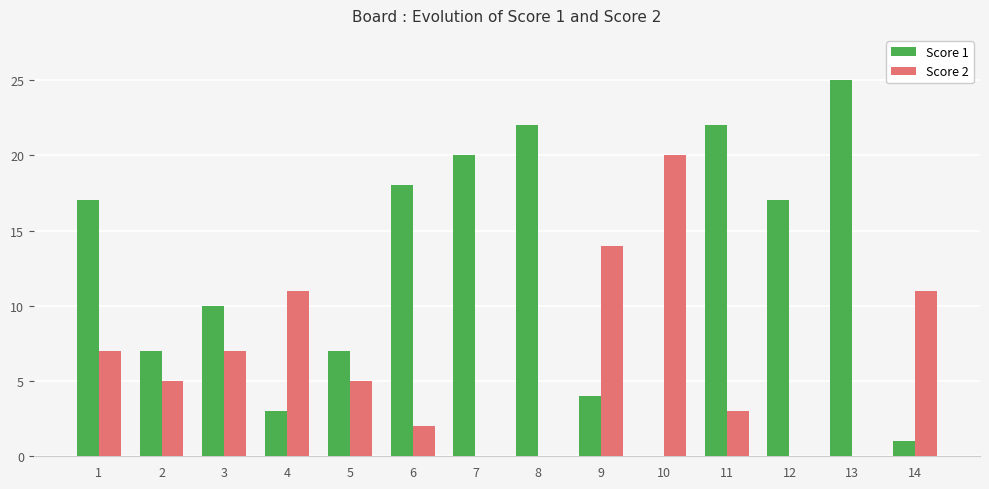

The value of Score 1 at 9 is 6. True or false?

False